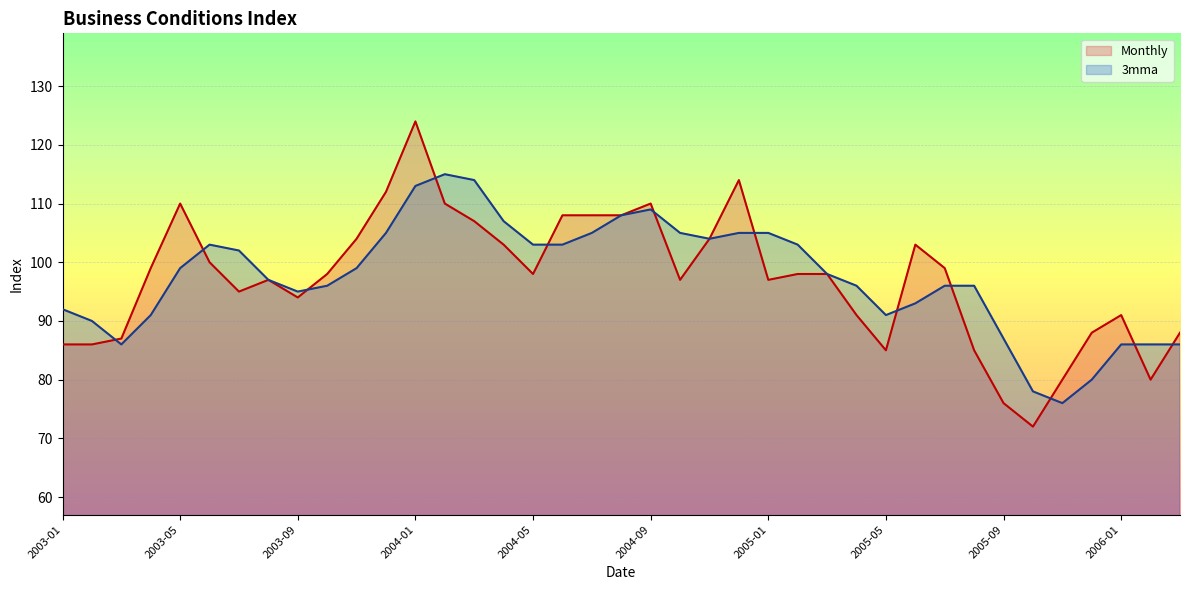

Count the number of categories in the chart.

39